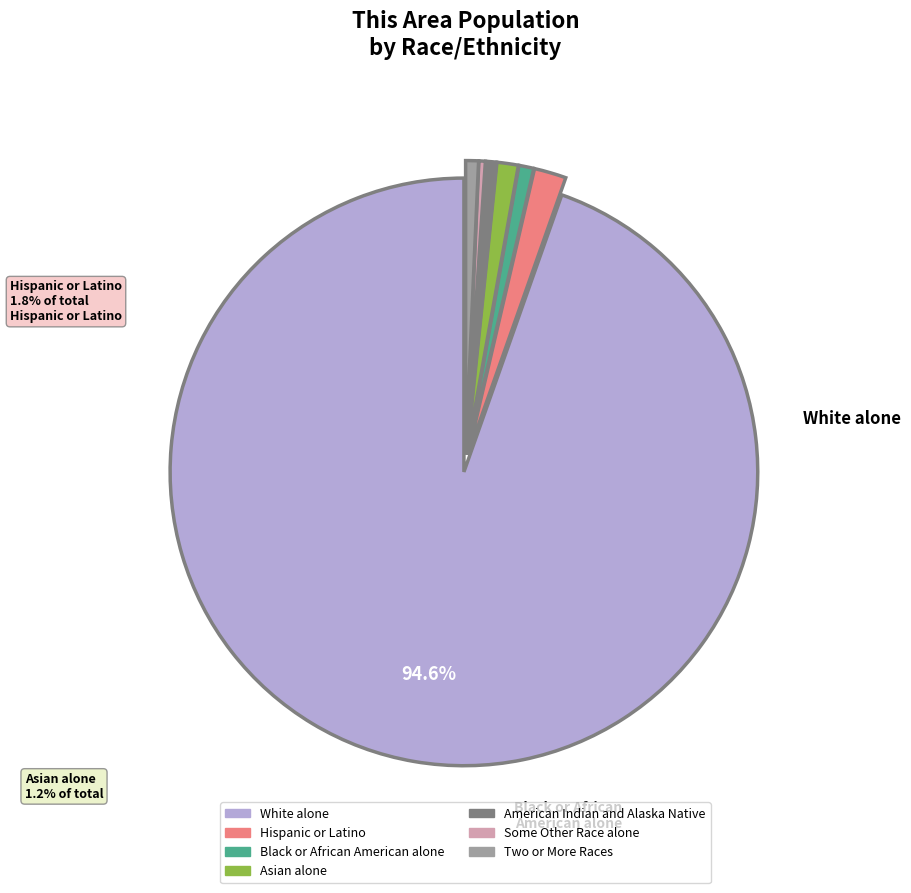

How many slices are in this pie chart?

7